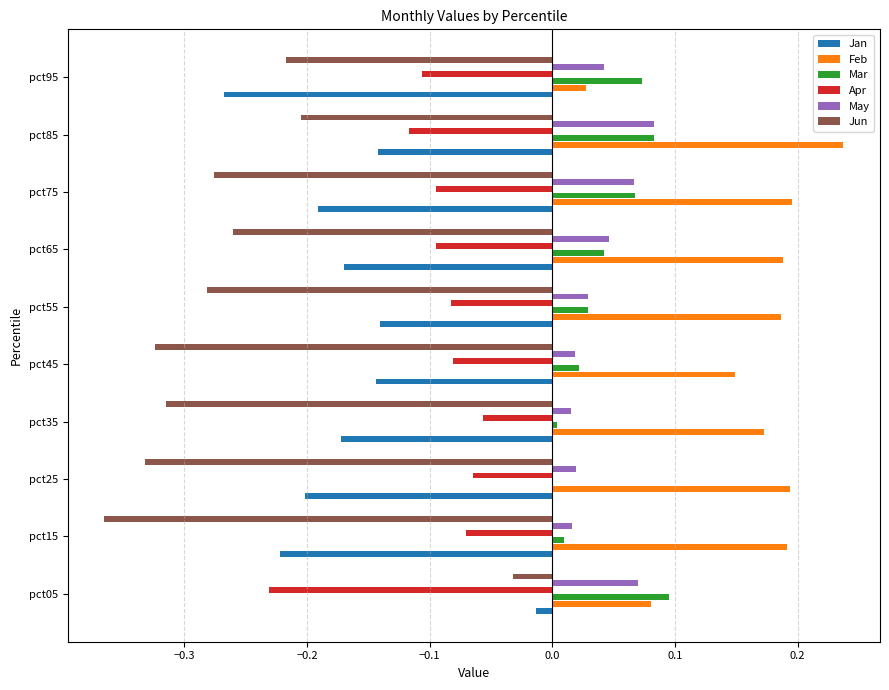

What is the sum of all Apr values?

-1.0